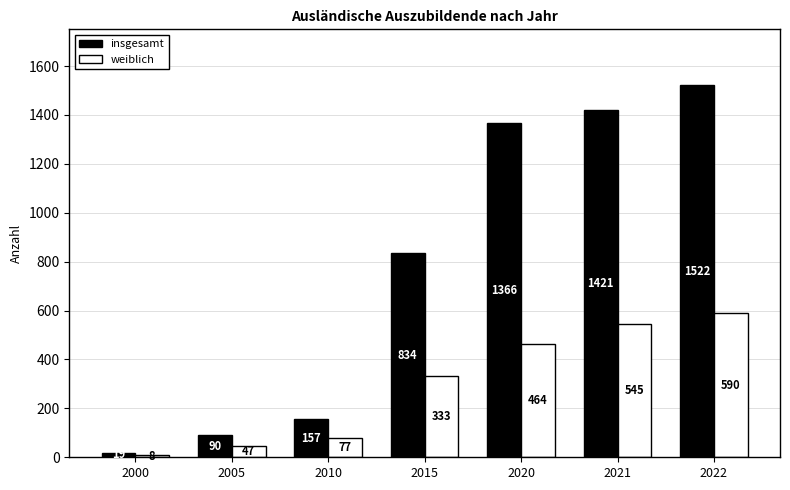

What is the spread (max minus min) of values at 2020?

902